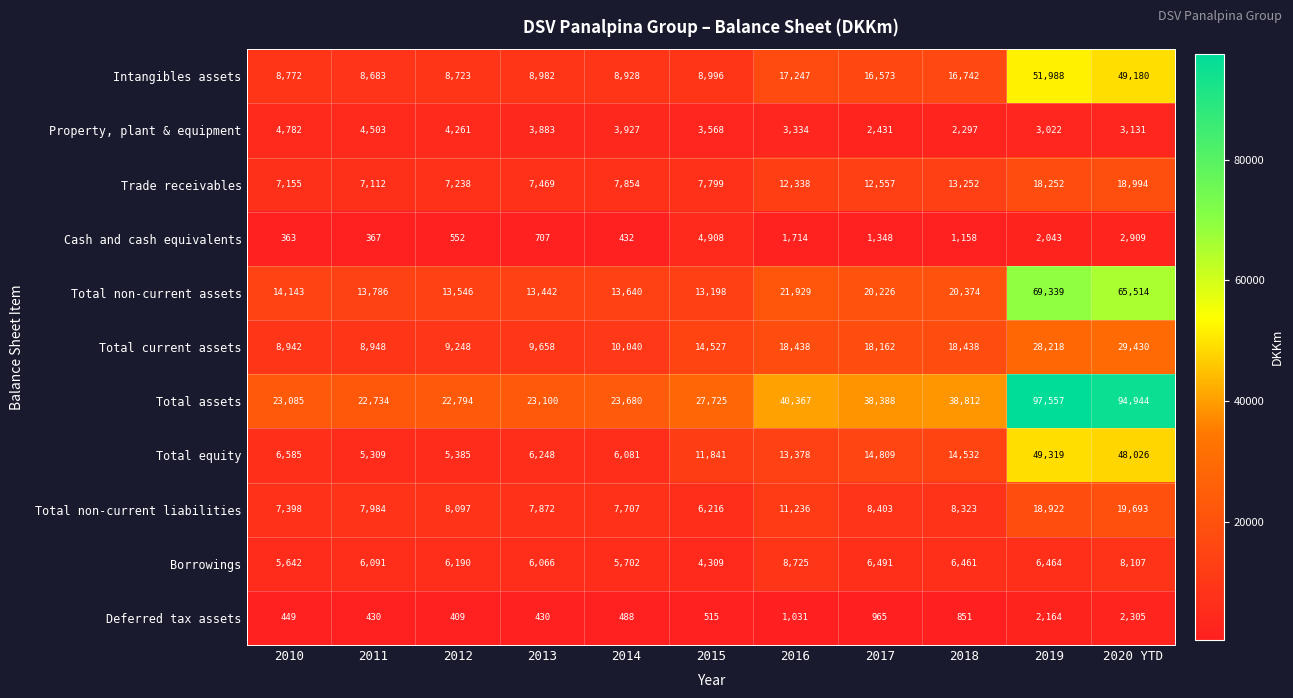

Which label corresponds to the largest value in the chart?

2019